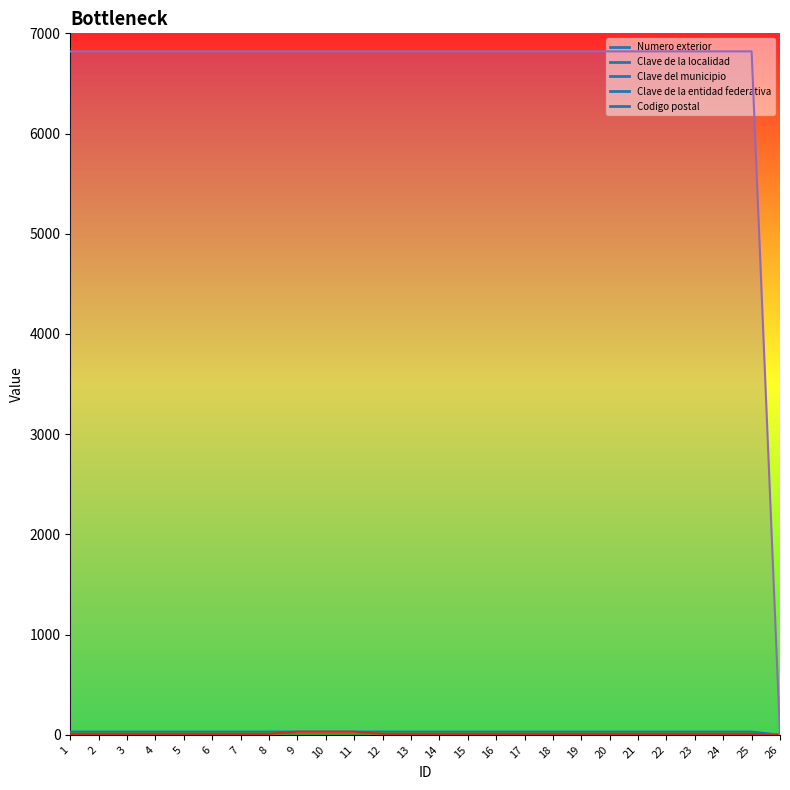

How many lines are shown in the chart?

5